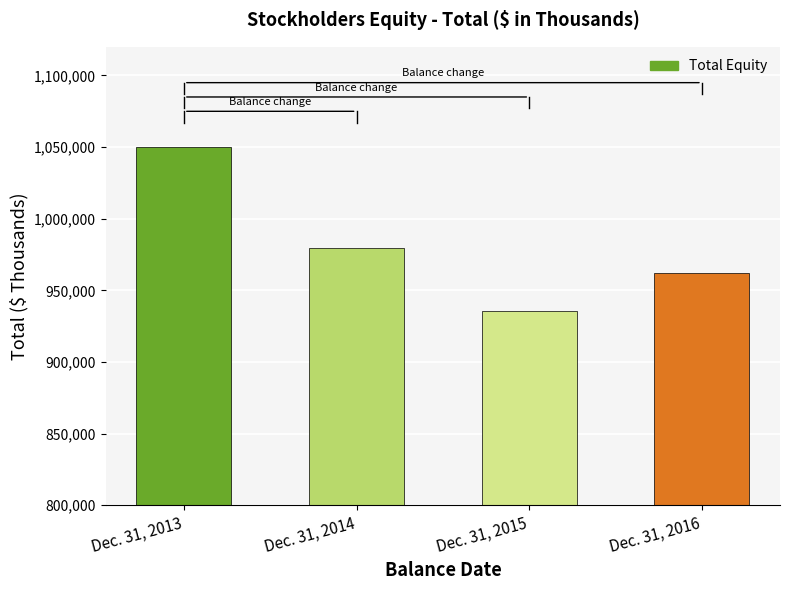

True or false: the data shows 1544662 at Dec. 31, 2016.

False